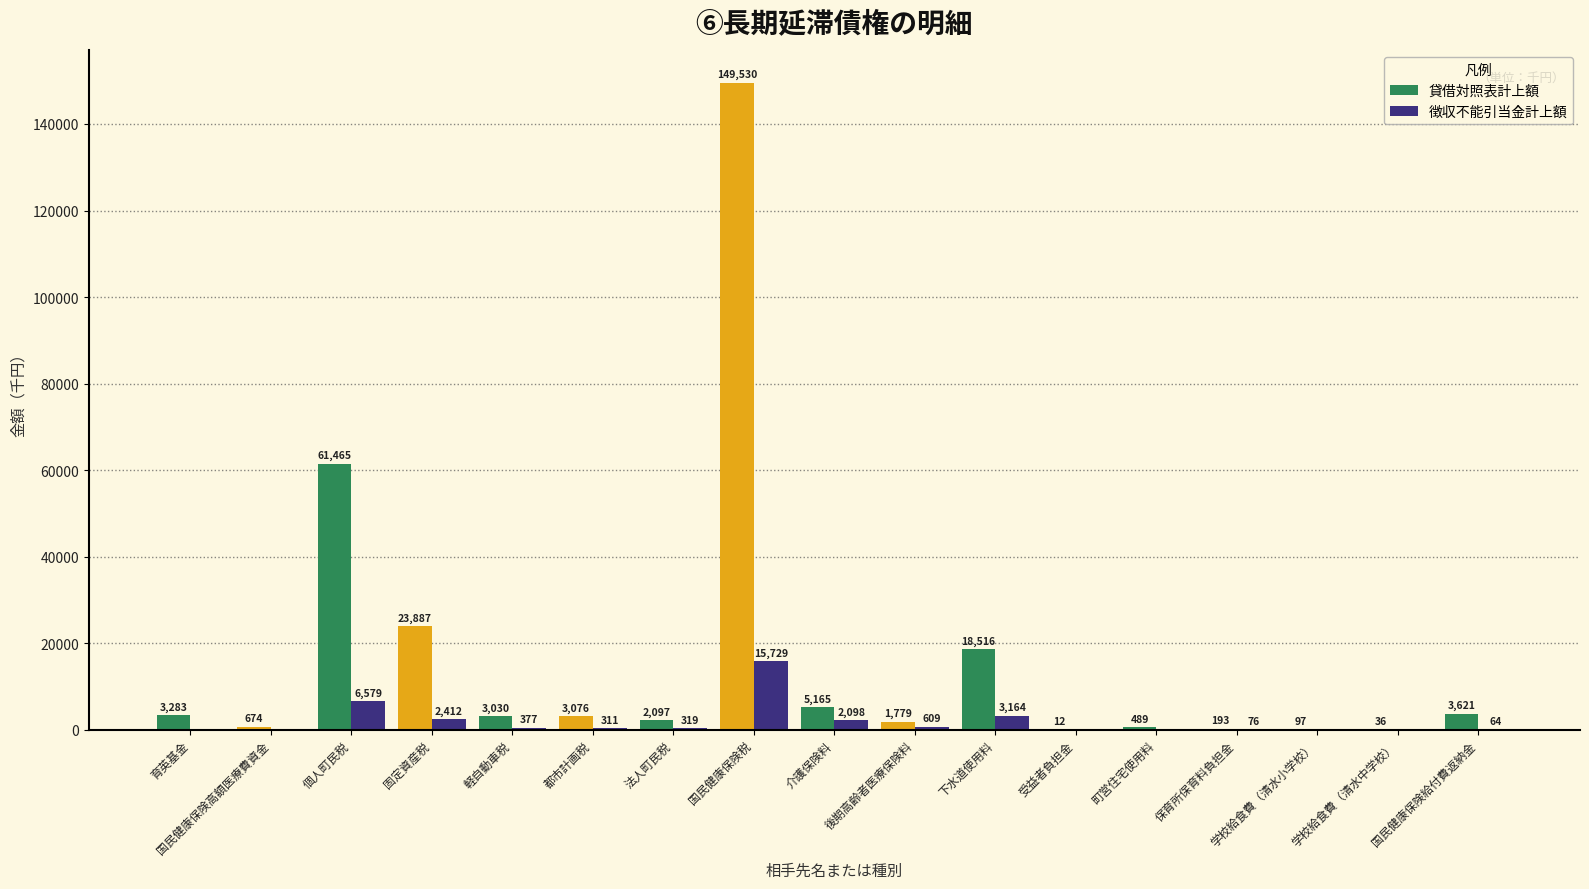

Is it true that 貸借対照表計上額 equals 3621 at 国民健康保険給付費返納金?

True